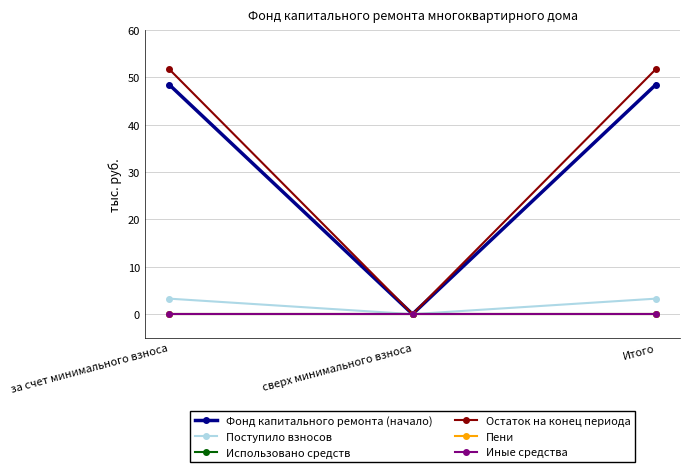

How many distinct data groups are displayed?

6